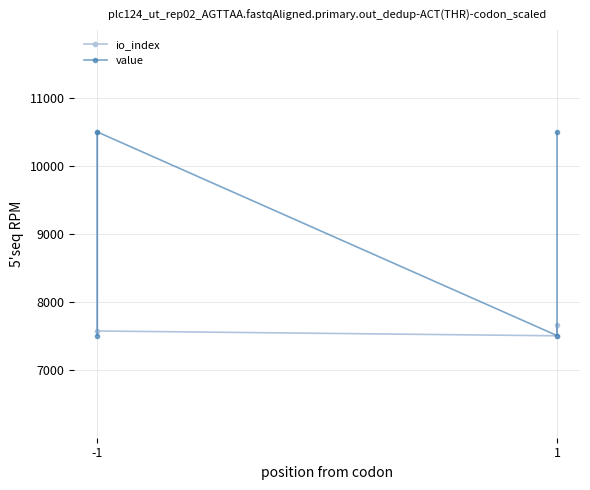

List the series in order of their overall mean, lowest first.

io_index, value